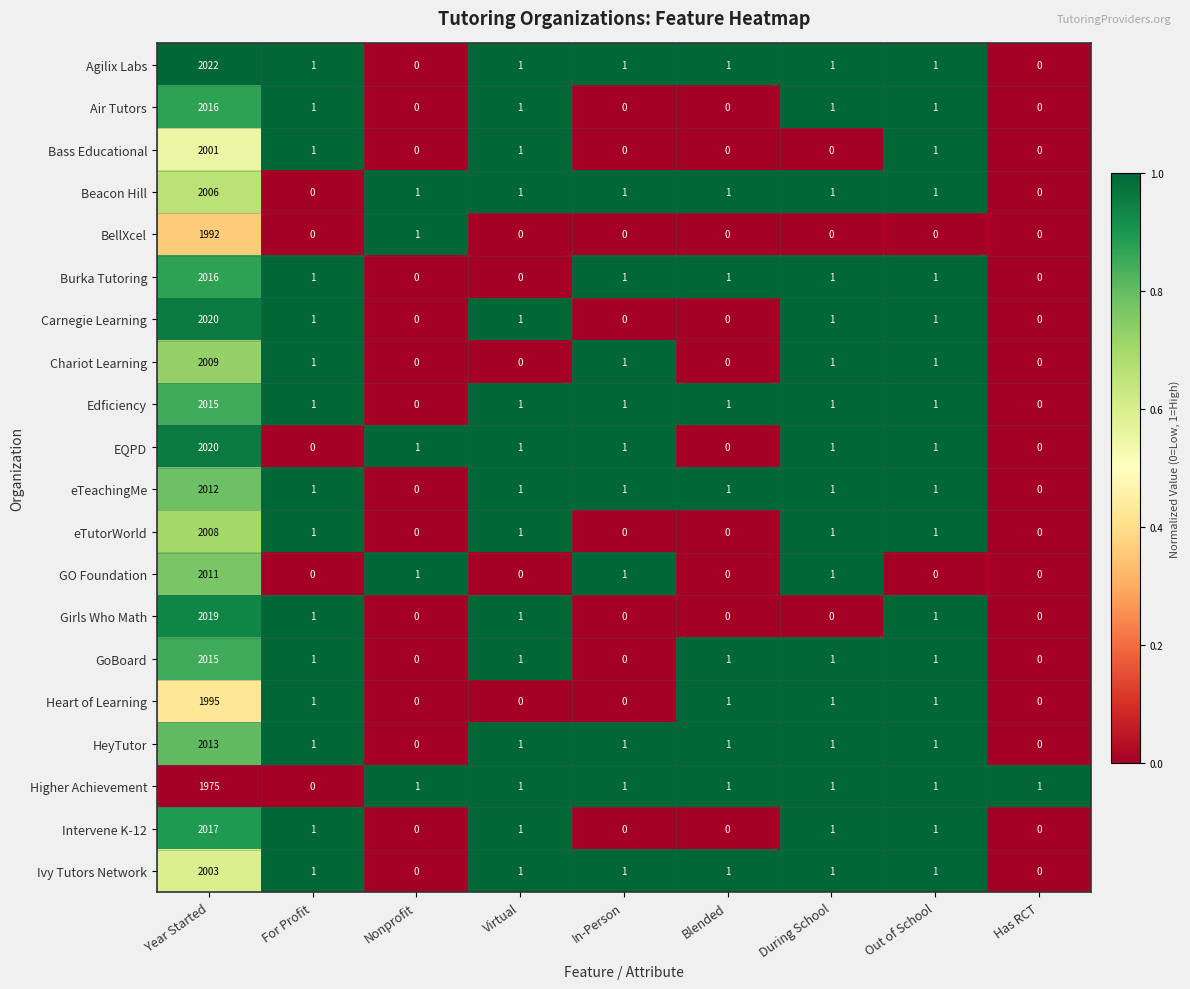

Which series has the largest total across all categories?

Agilix Labs